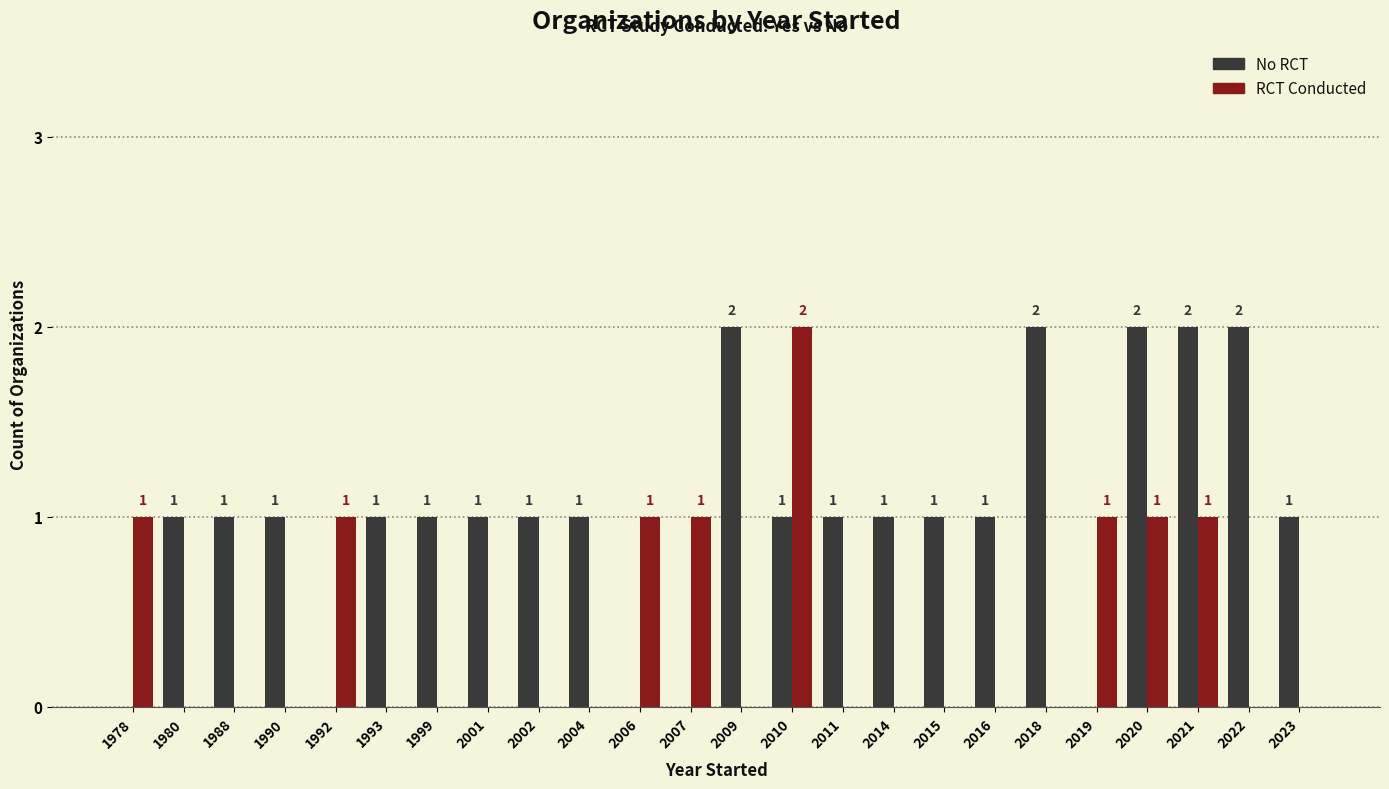

Between 1978 and 2018, which series saw the biggest shift?

No RCT